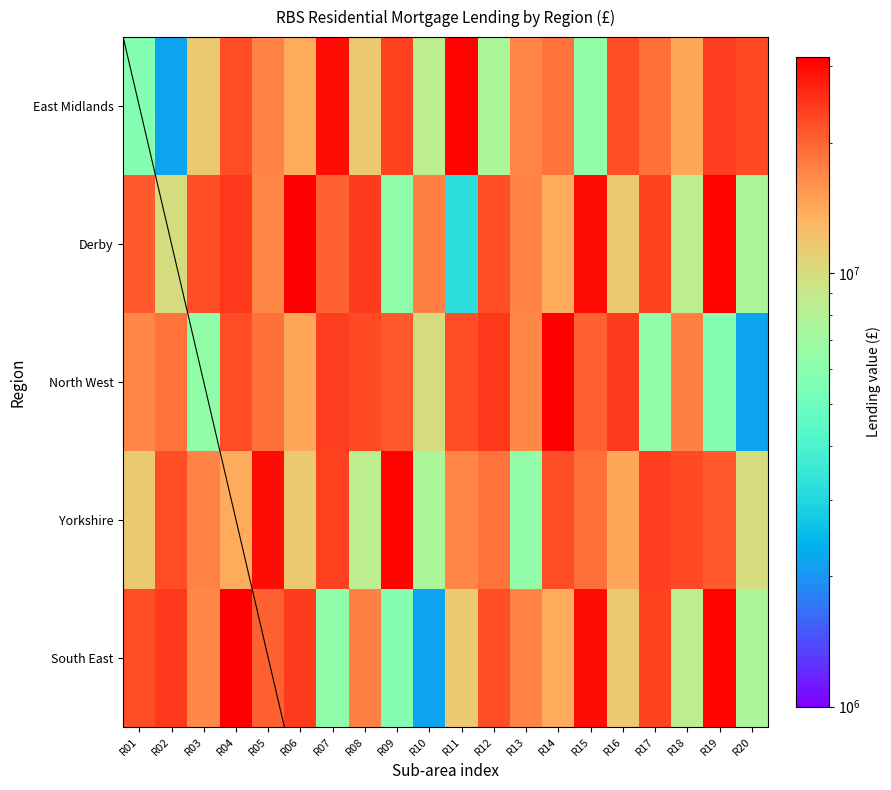

What is the greatest value displayed?

31423282.1